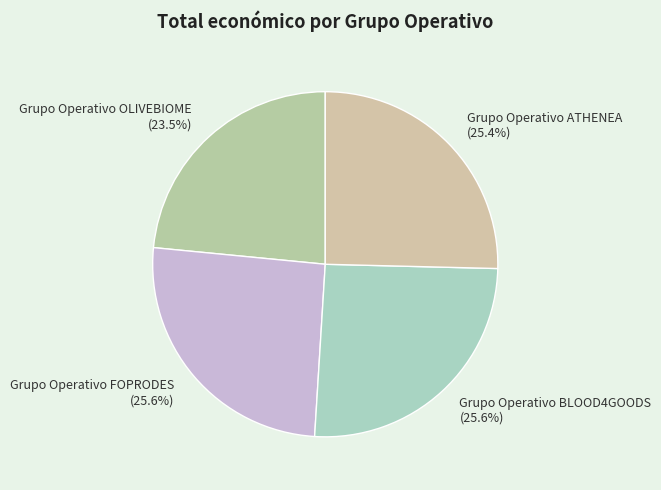

To the nearest percent, what is the average slice percentage?

25%